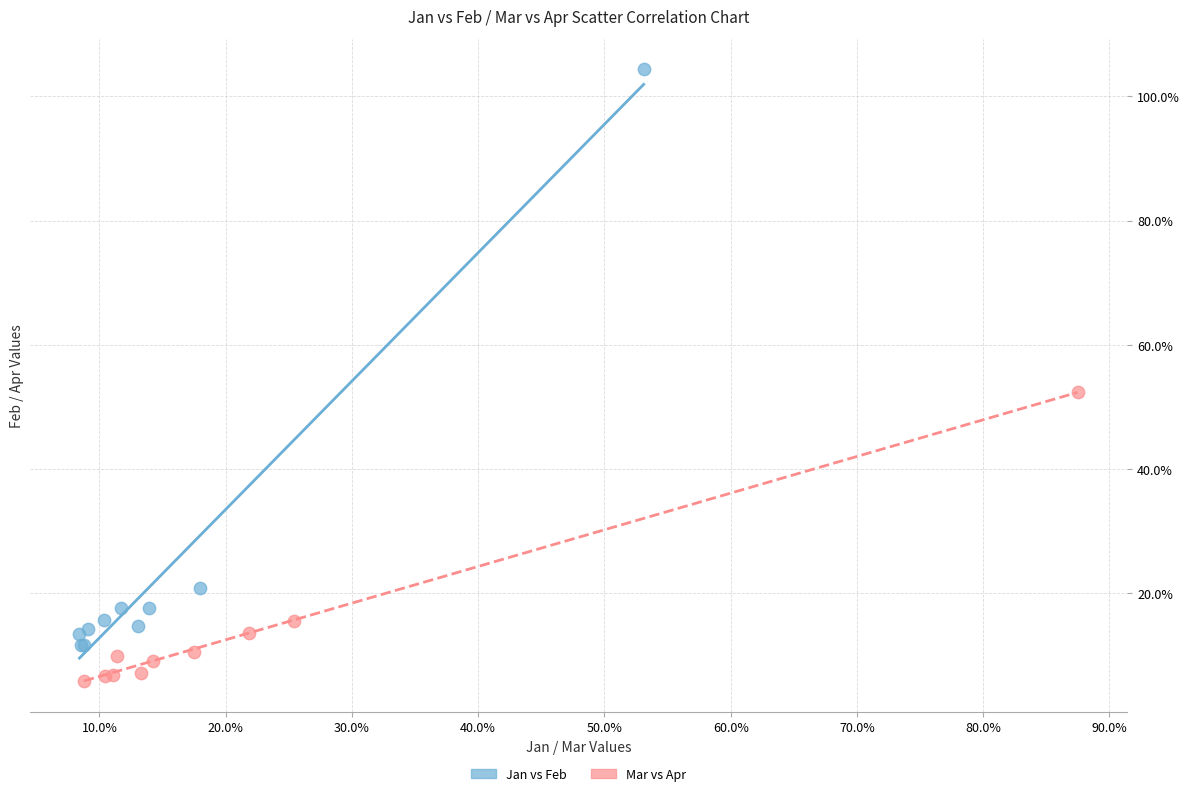

Which series contains the lowest Y value?

Mar vs Apr